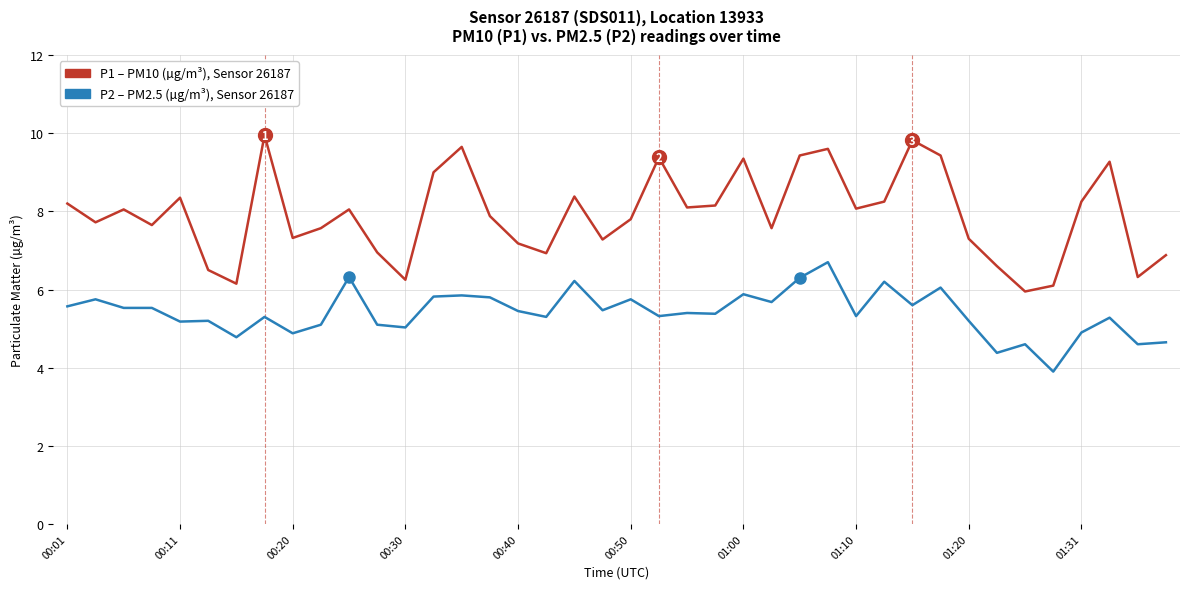

What is the smallest value displayed?

3.9